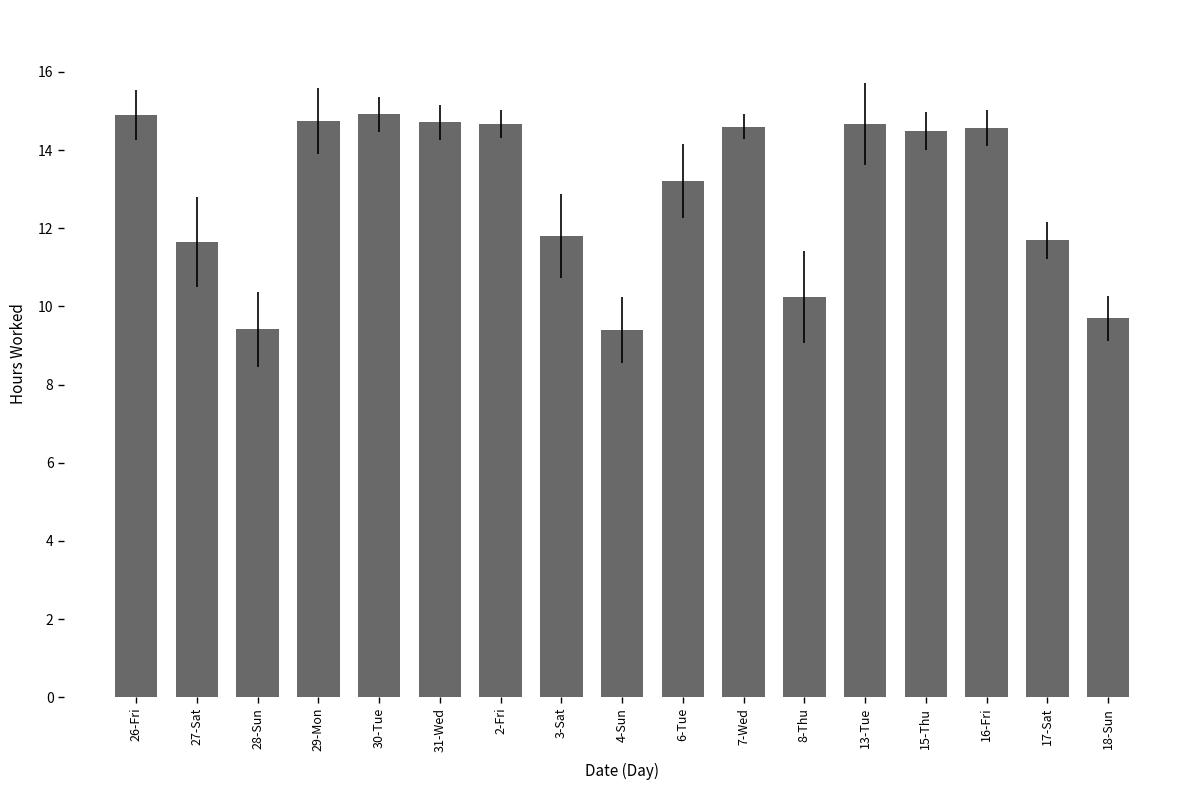

What is the average value?

12.9